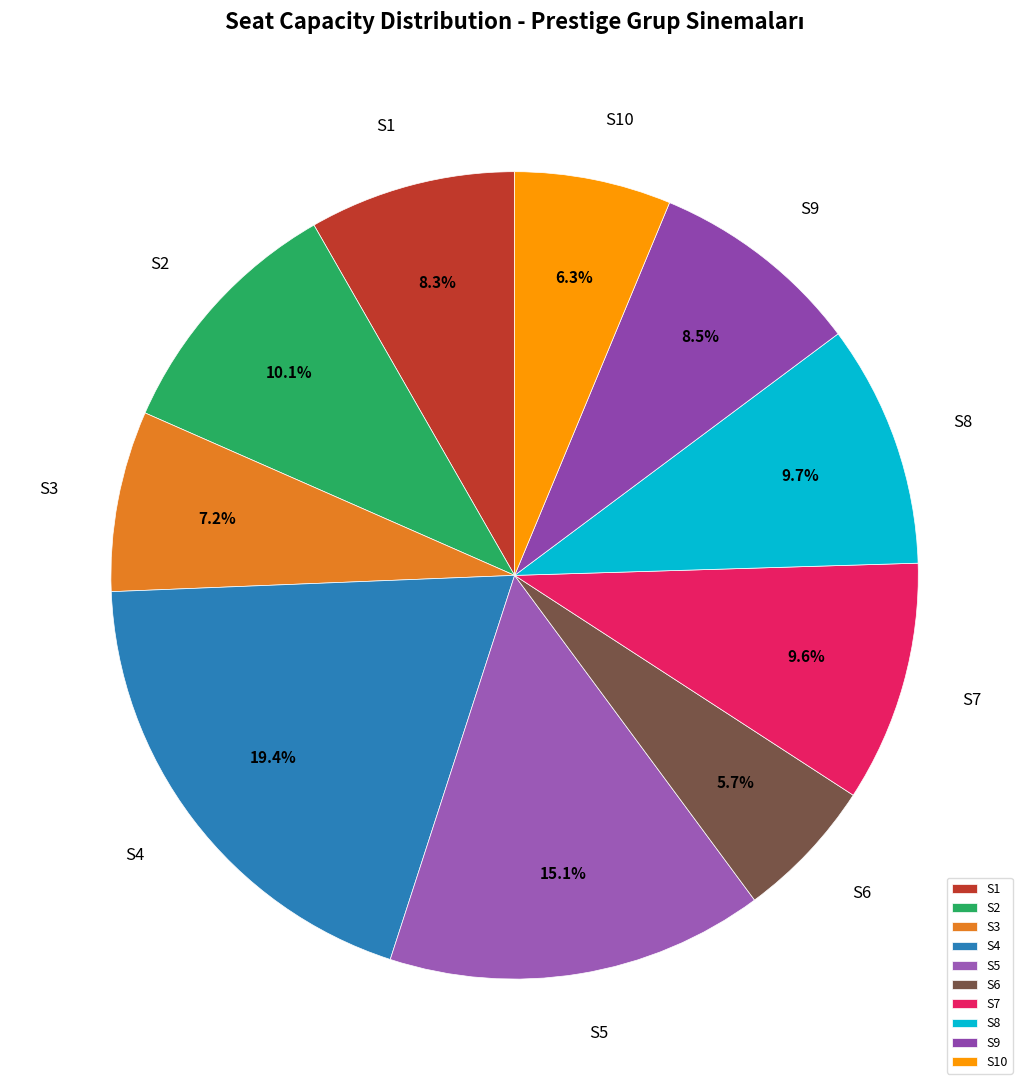

What portion of the pie excludes S6?

94.3%